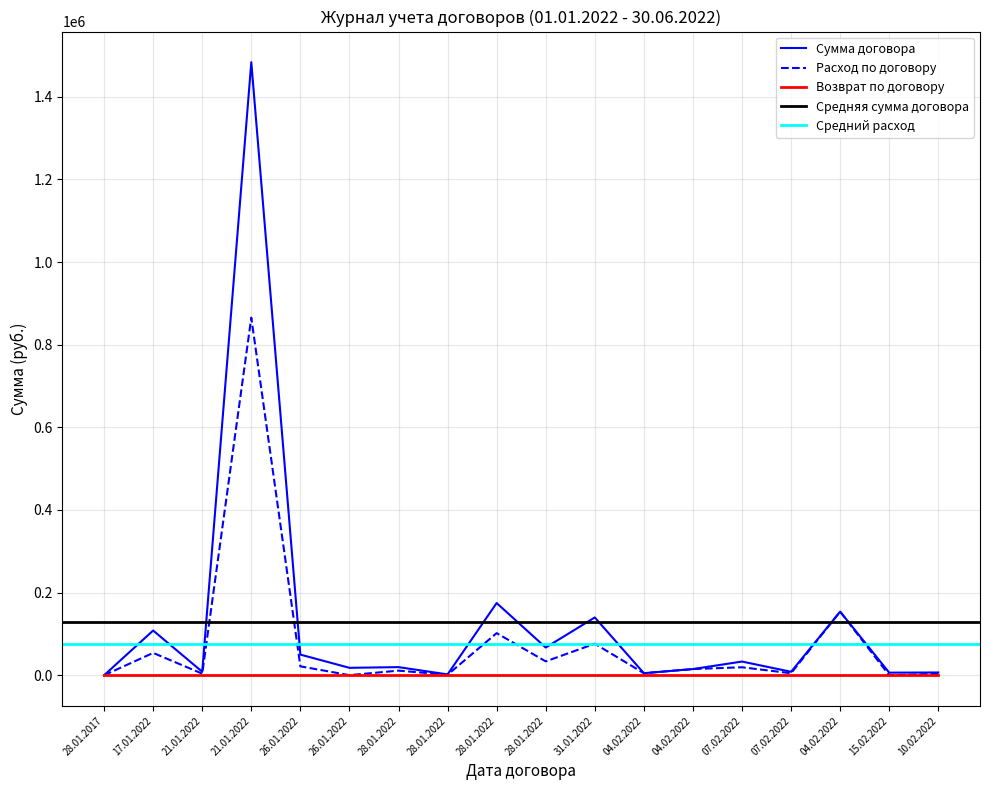

How many interior local peaks does the Сумма договора series have?

7